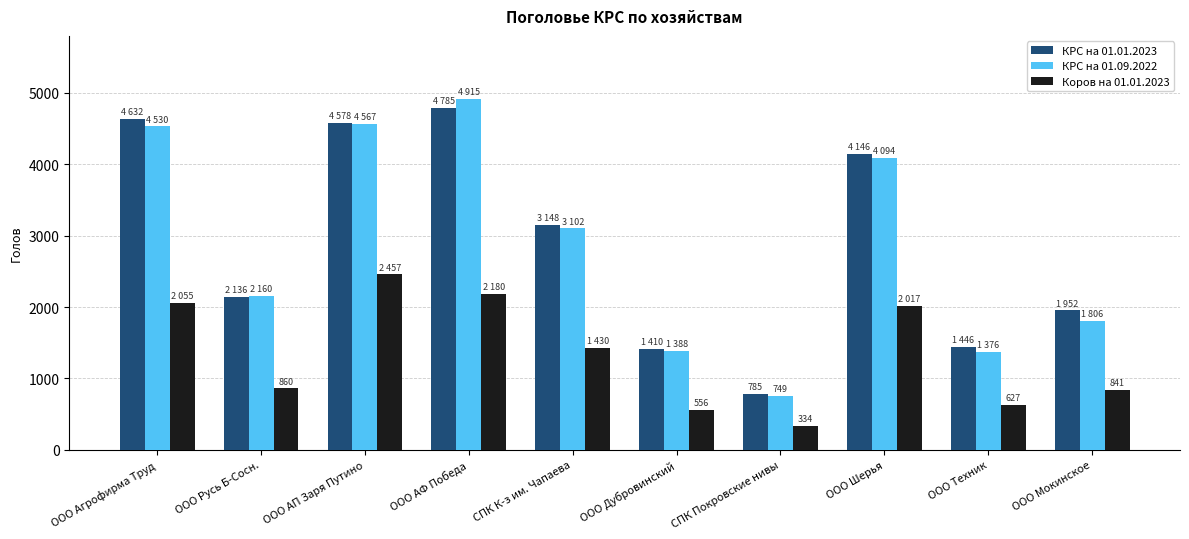

Between СПК К-з им. Чапаева and ООО Мокинское, which series saw the biggest shift?

КРС на 01.09.2022